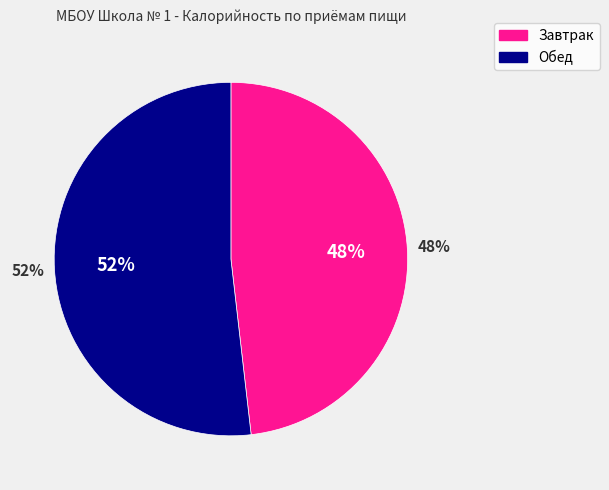

Count the number of slices in the pie.

2